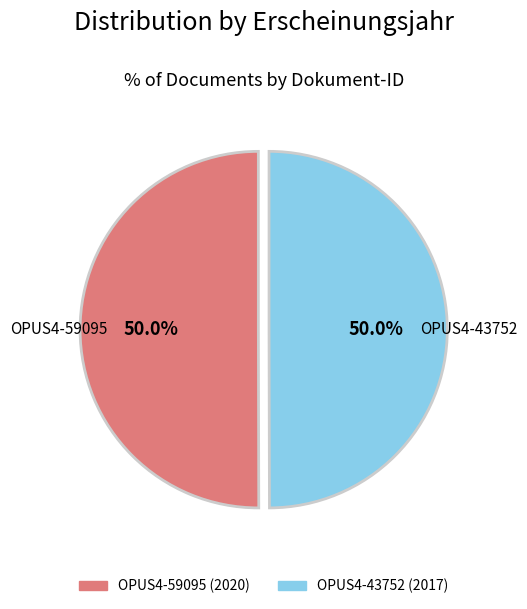

Is the sum of OPUS4-43752 and OPUS4-59095 greater than half?

Yes